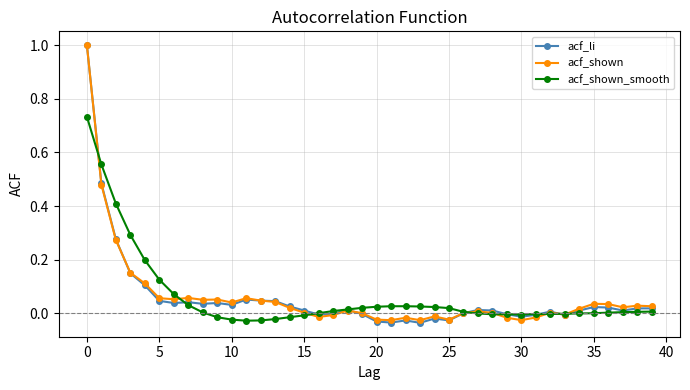

What is the highest value of the acf_shown series?

1.0